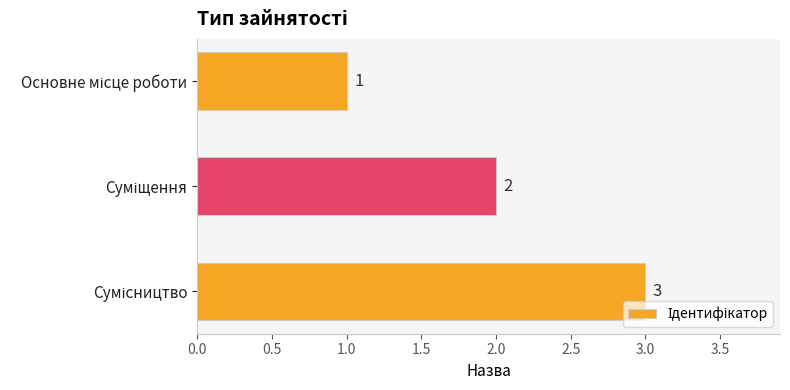

What is the value of the 2nd bar from the top?

2